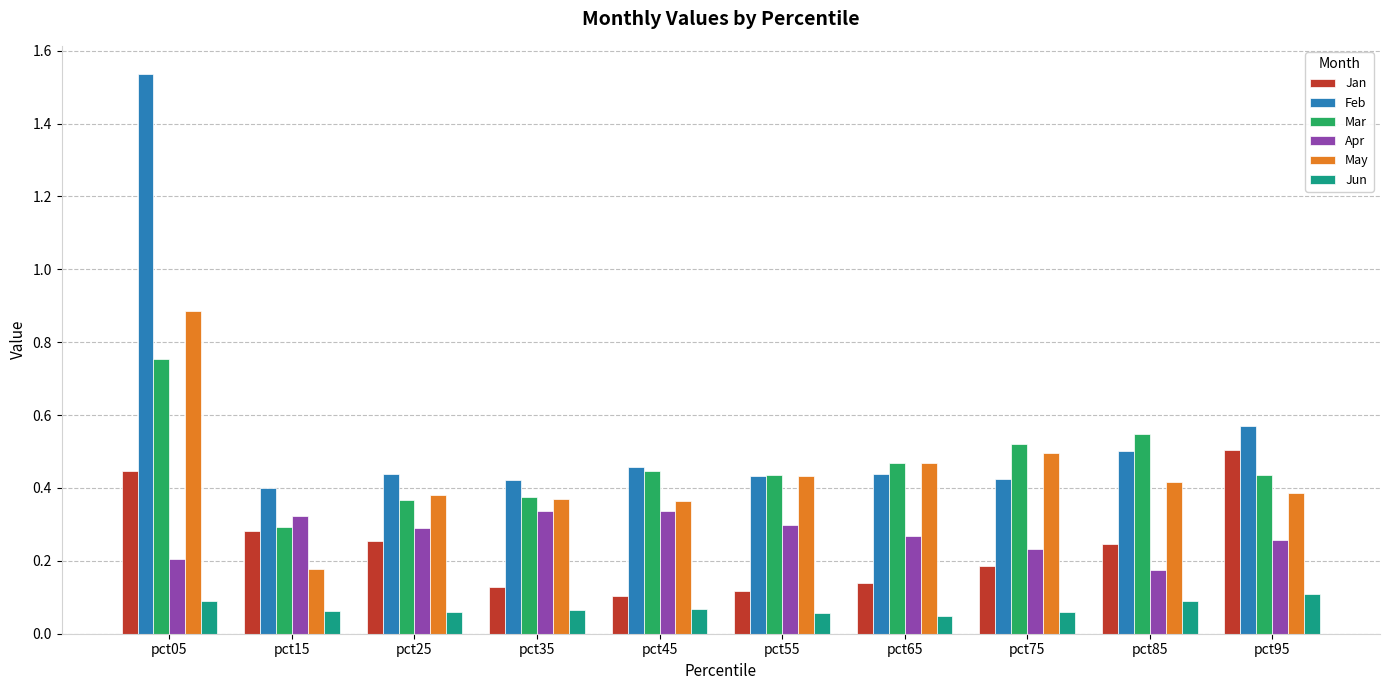

True or false: Jan has a value of 0.1 at pct25.

False